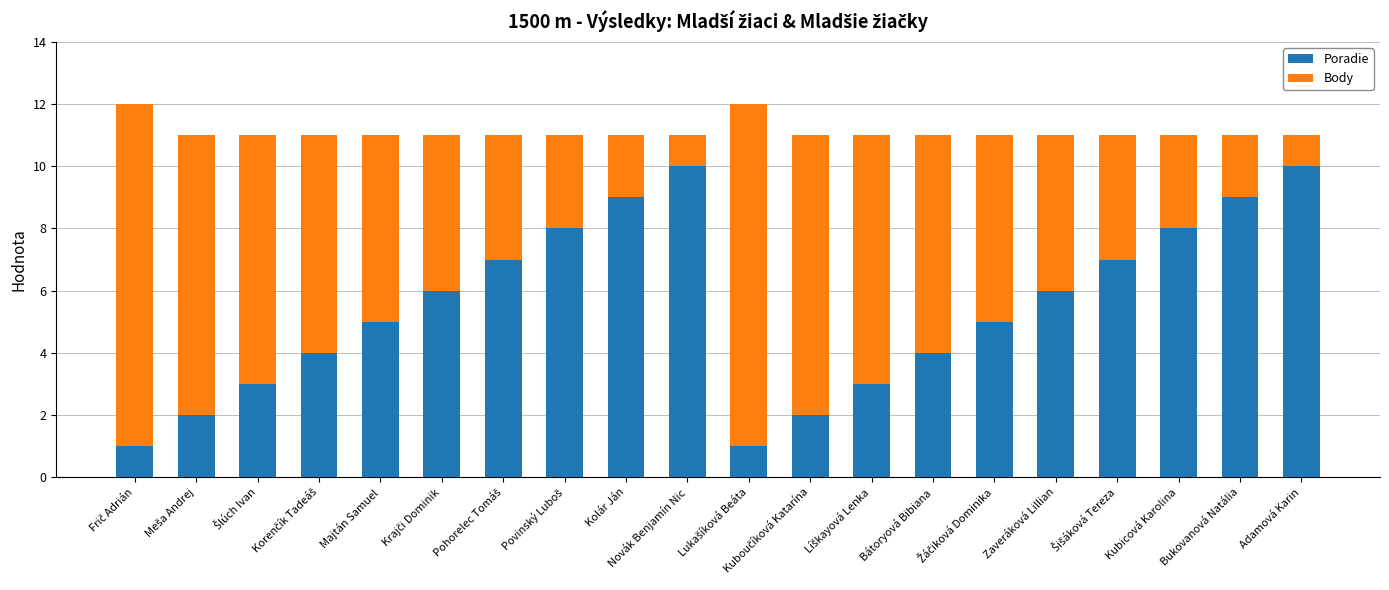

What is the maximum value for Poradie?

10